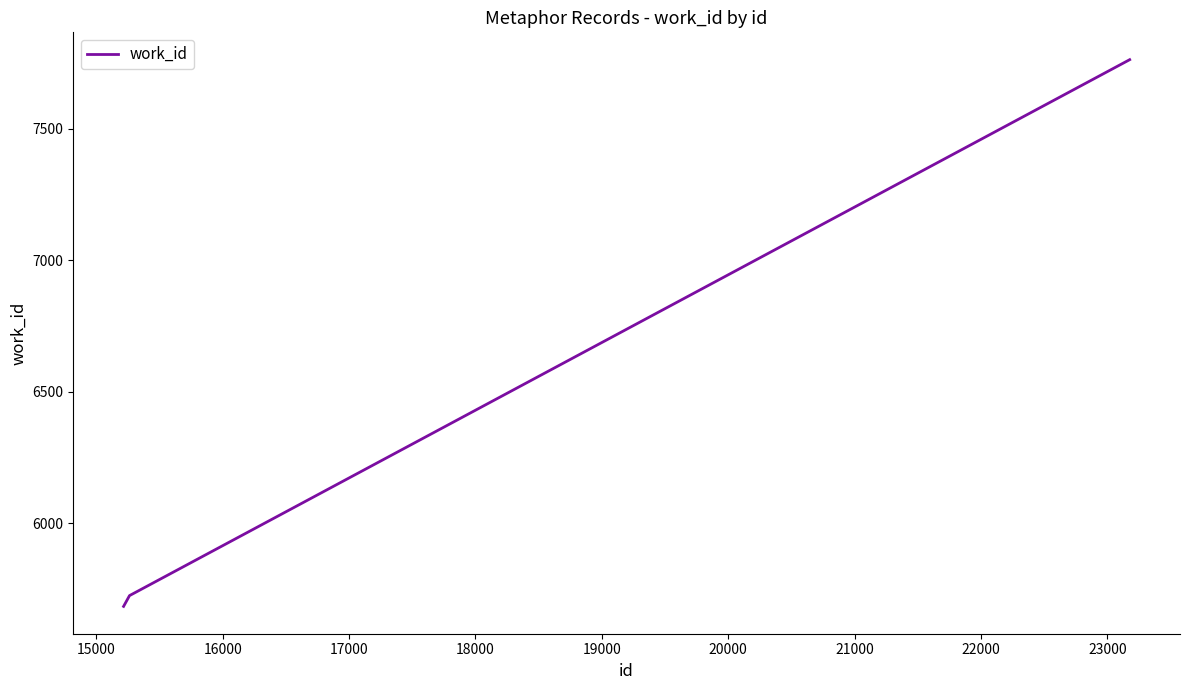

How many values are below 5726?

1